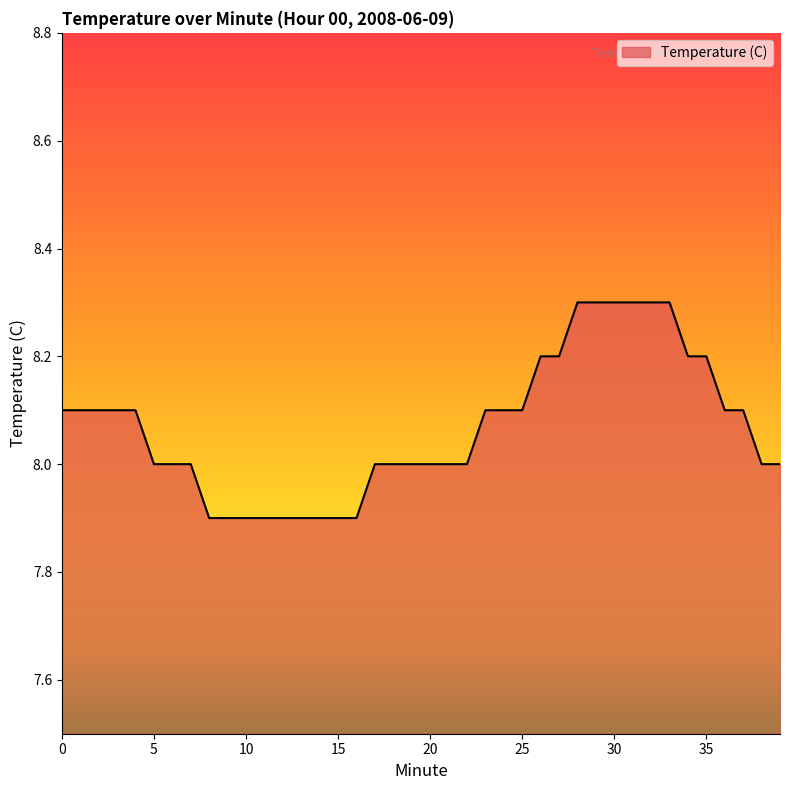

What is the smallest value displayed?

7.9